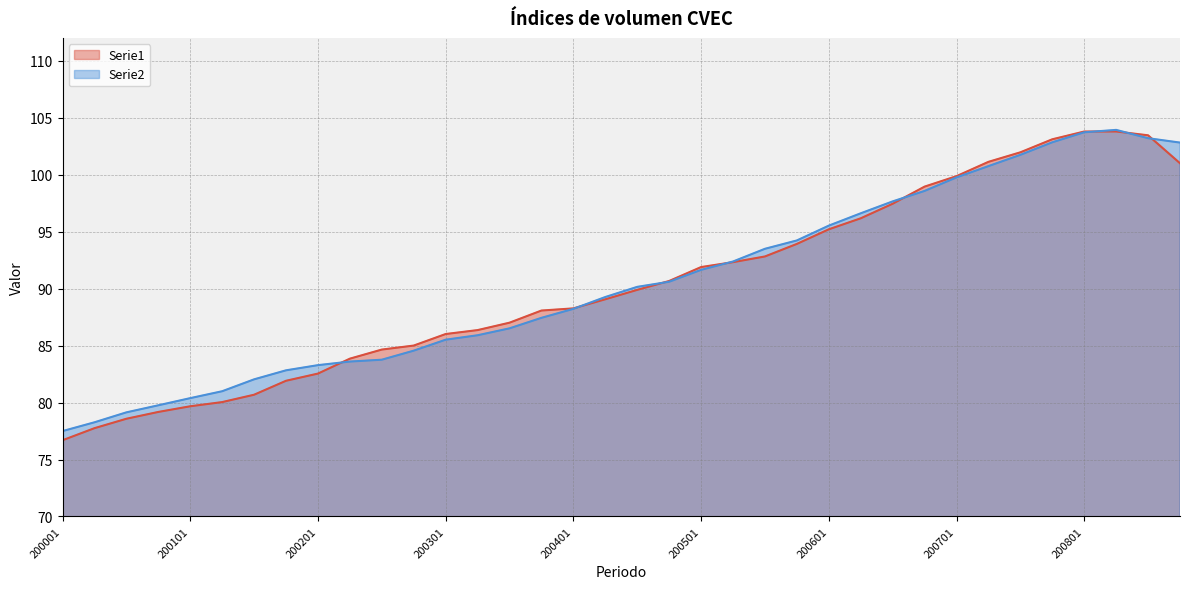

What is the total value across all series at 200004?

158.9